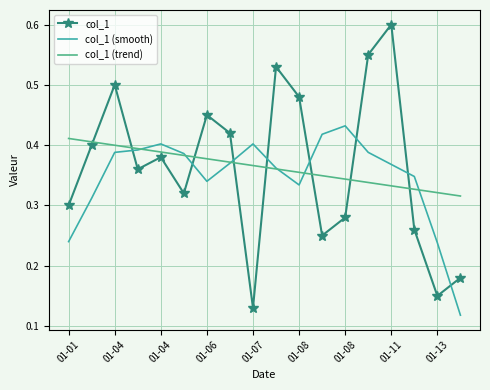

True or false: col_1 and col_1 (smooth) intersect in this chart.

True